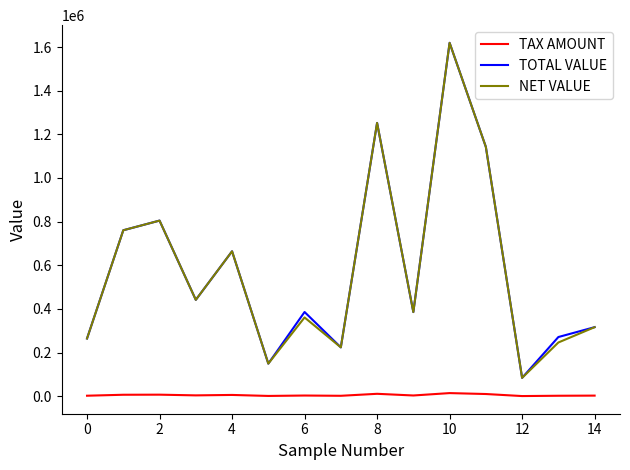

What is the difference between the maximum and minimum values in the TOTAL VALUE series?

1535000.0